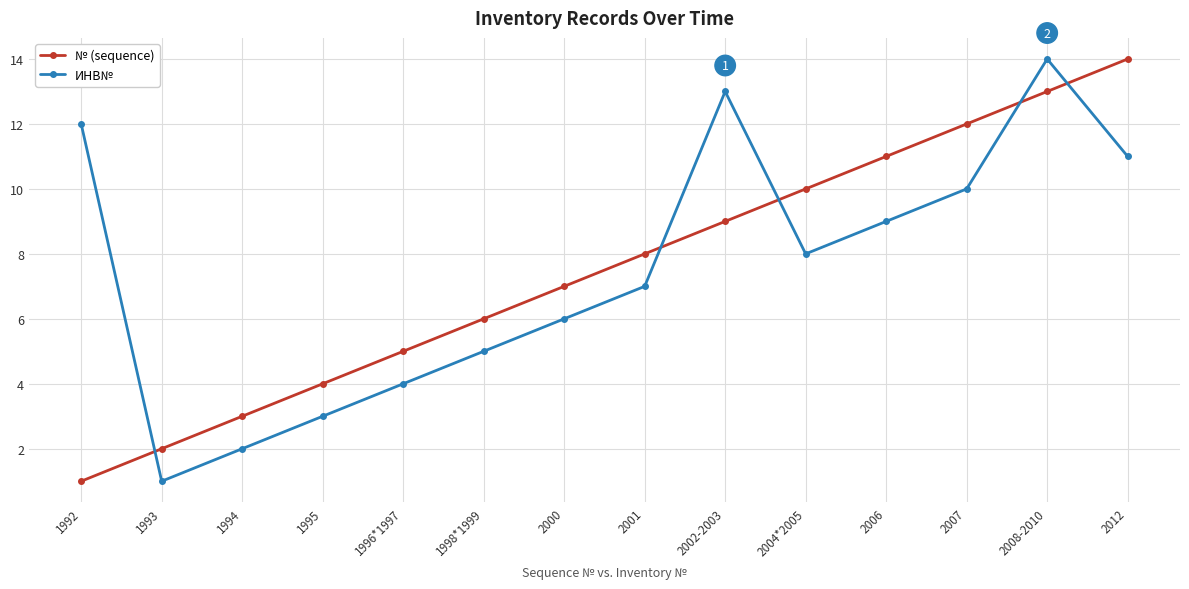

Reading left to right, what are all the values shown in this chart?

№ (sequence): 1	2	3	4	5	6	7	8	9	10	11	12	13	14
ИНВ№: 12	1	2	3	4	5	6	7	13	8	9	10	14	11